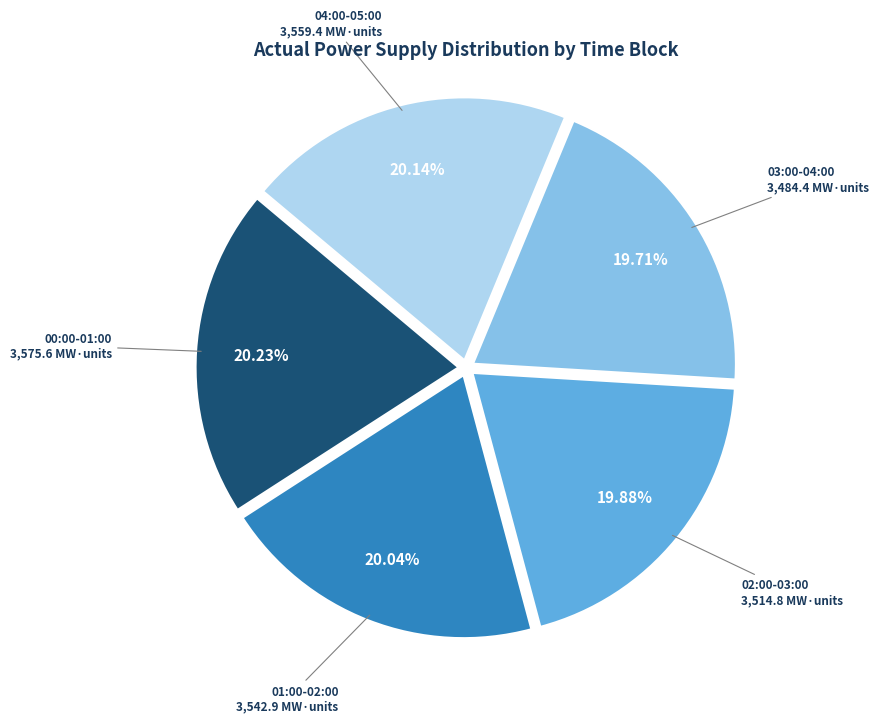

Combined, do 04:00-05:00 and 02:00-03:00 account for over 50%?

No